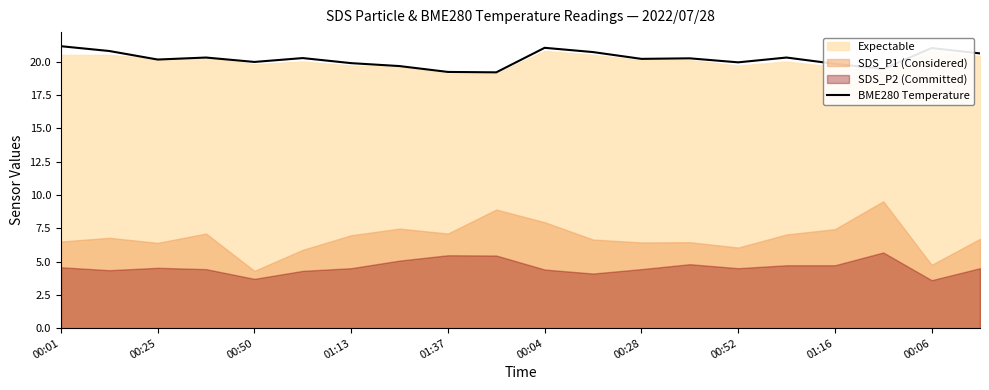

Is it true that BME280 Temperature equals 20.2 at 00:28?

True